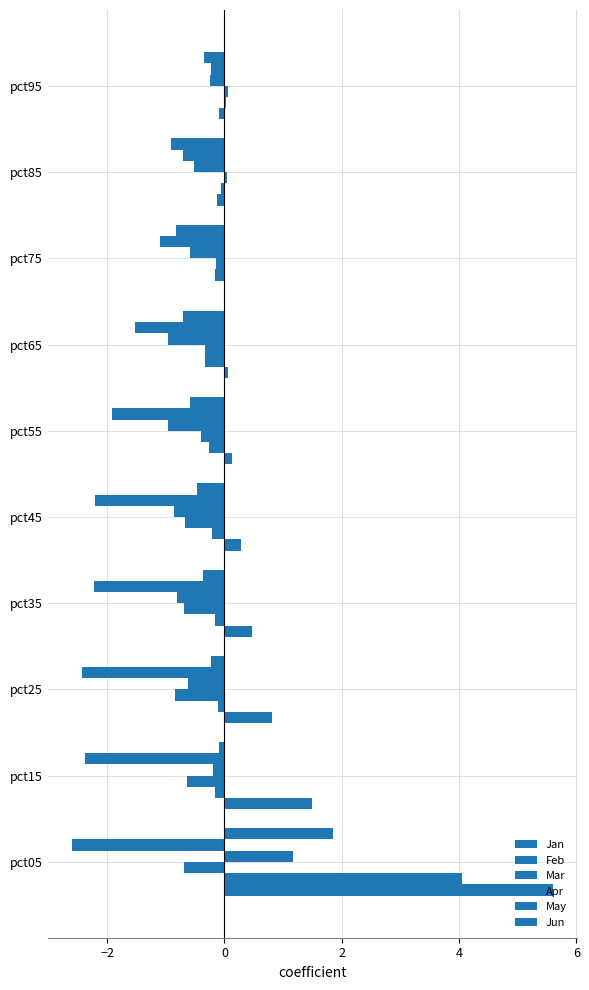

How many distinct data groups are displayed?

6